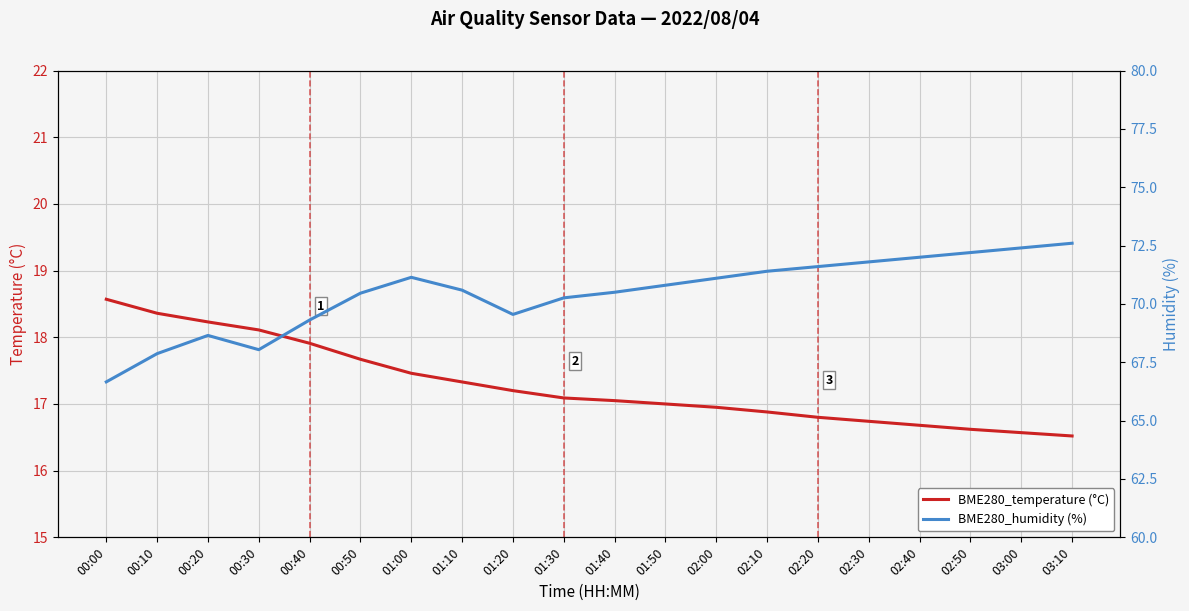

Which series has the largest range (max minus min)?

BME280_humidity (%)